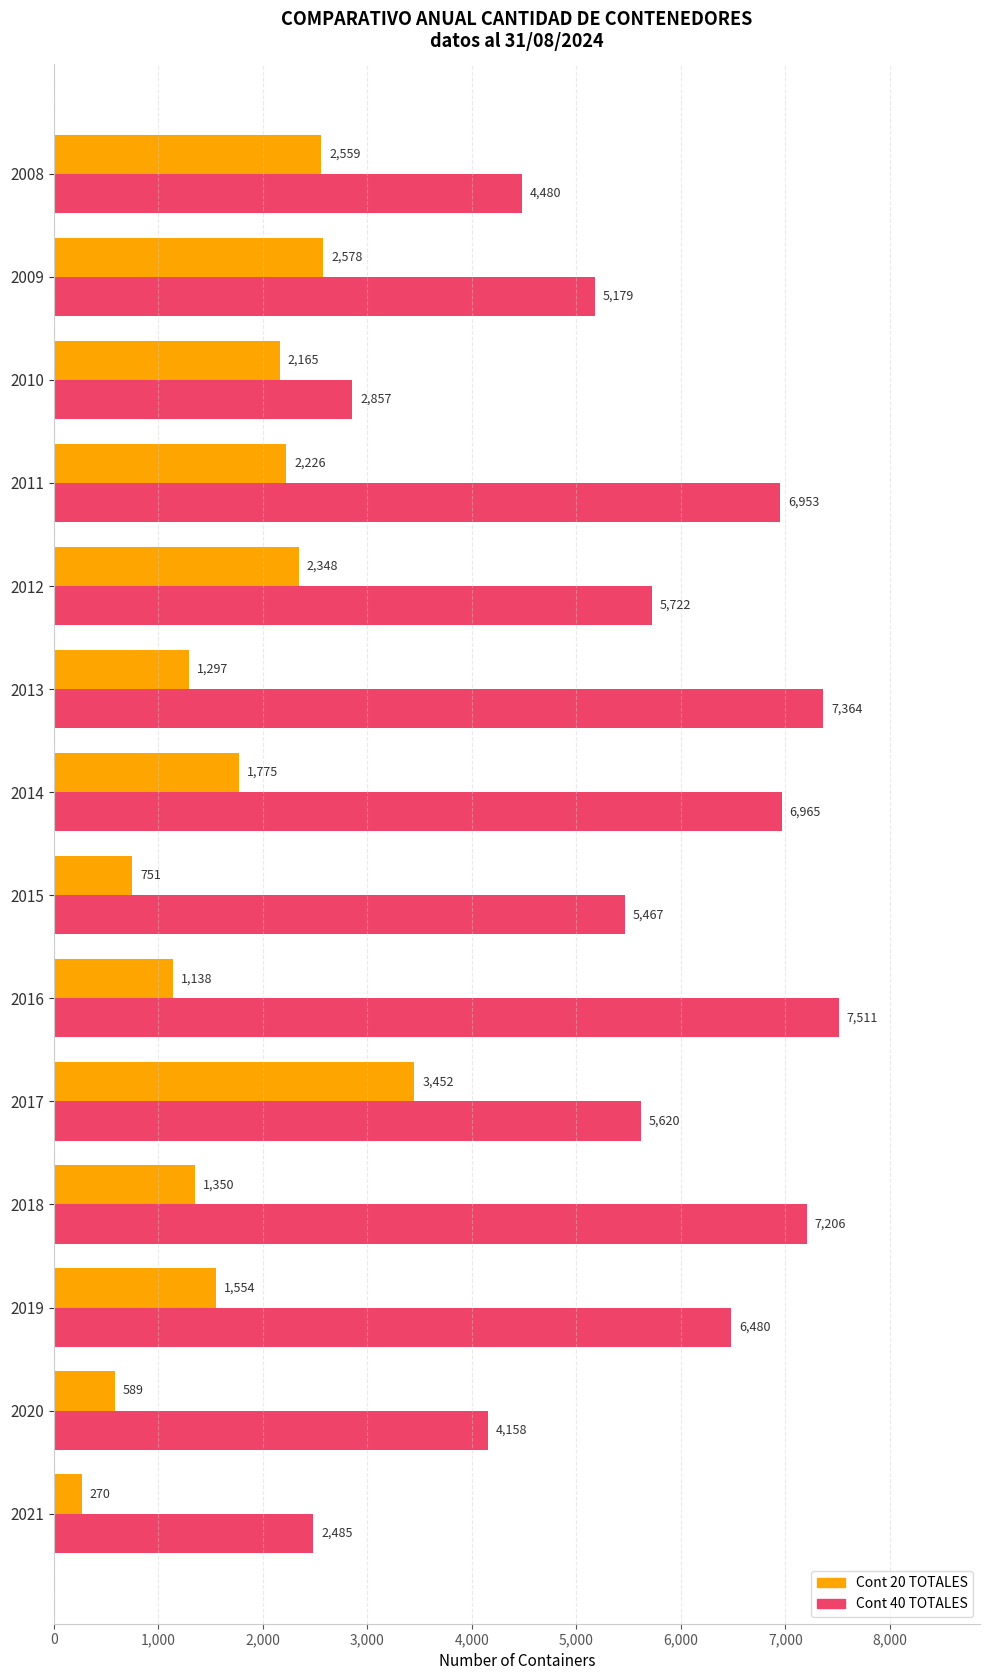

What is the difference between the maximum and minimum values in the Cont 40 TOTALES series?

5026